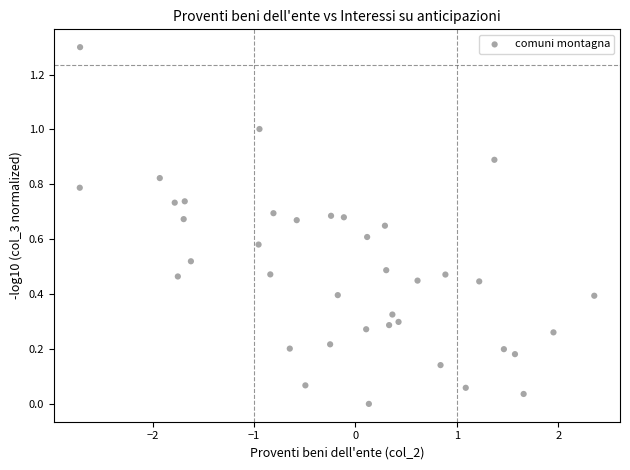

What is the range of X values (max minus min)?

5.1